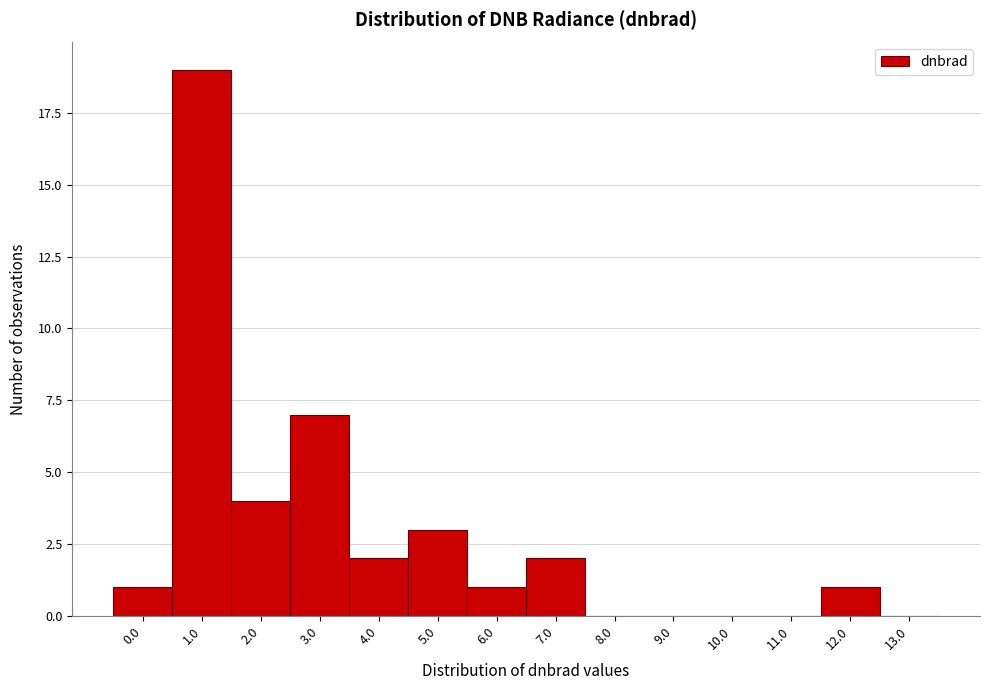

Reading left to right, transcribe all the data shown in this chart.

0.0=1	1.0=19	2.0=4	3.0=7	4.0=2	5.0=3	6.0=1	7.0=2	8.0=0	9.0=0	10.0=0	11.0=0	12.0=1	13.0=0